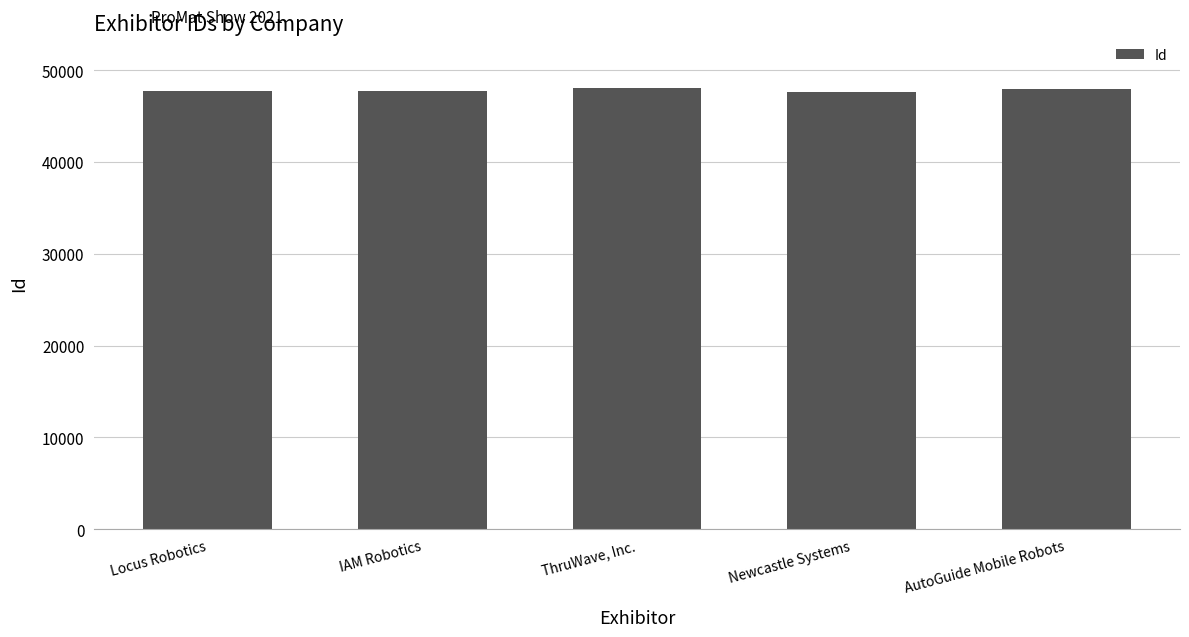

What is the change in value from ThruWave, Inc. to AutoGuide Mobile Robots?

-114